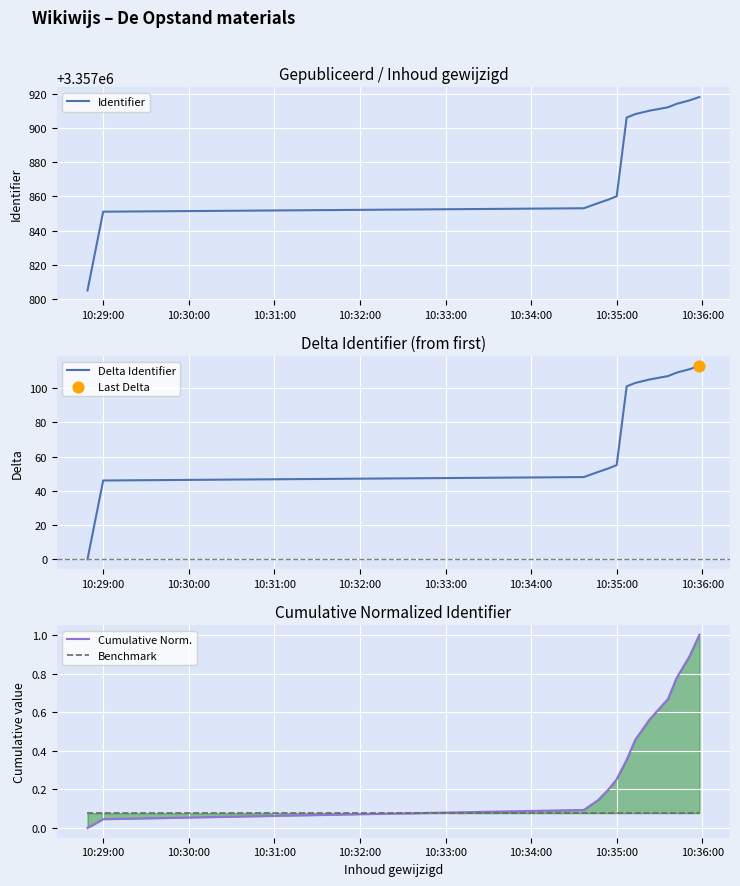

What is the highest value of the Identifier series?

3357918